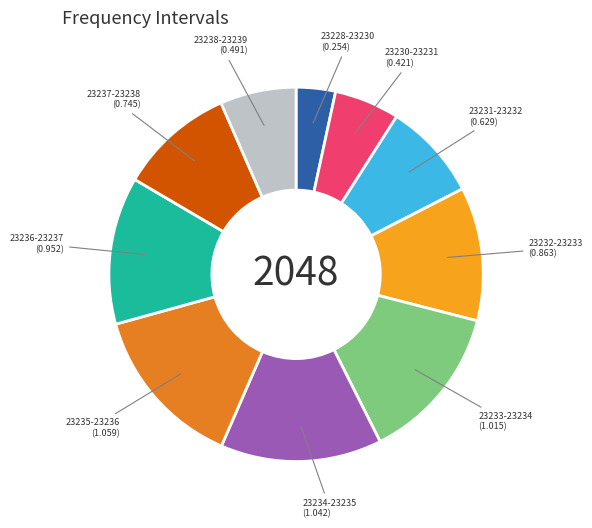

Does any single category account for the majority?

No